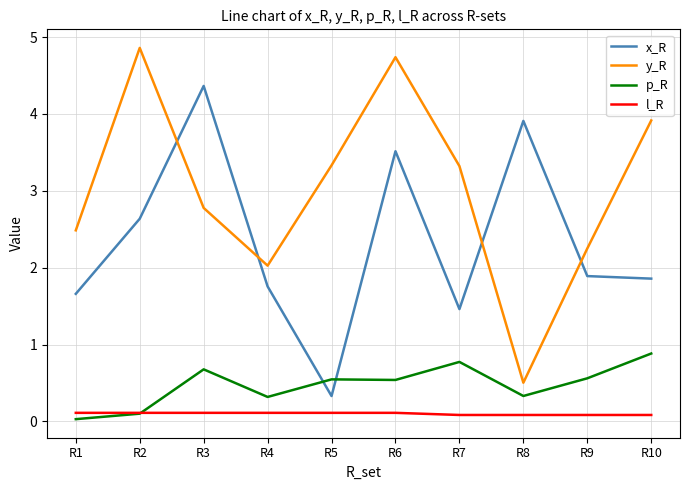

List the series in order of their peak value, highest first.

y_R, x_R, p_R, l_R